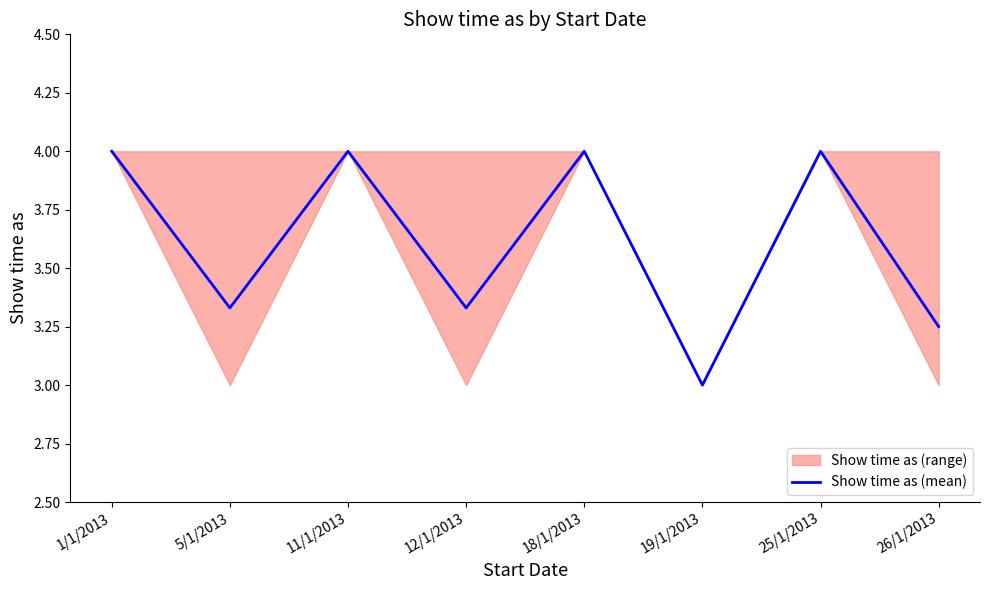

What is the label of the 2nd point from the left?

5/1/2013